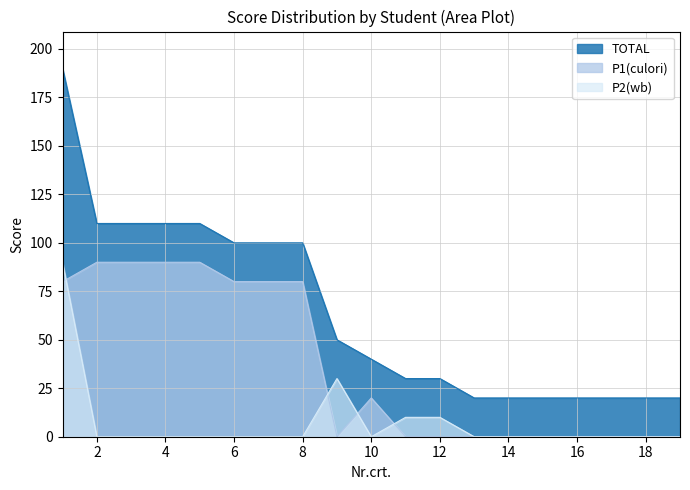

Reading right to left, list all the values displayed in this chart.

TOTAL: 20	20	20	20	20	20	20	30	30	40	50	100	100	100	110	110	110	110	190
P1(culori): 0	0	0	0	0	0	0	0	0	20	0	80	80	80	90	90	90	90	80
P2(wb): 0	0	0	0	0	0	0	10	10	0	30	0	0	0	0	0	0	0	90